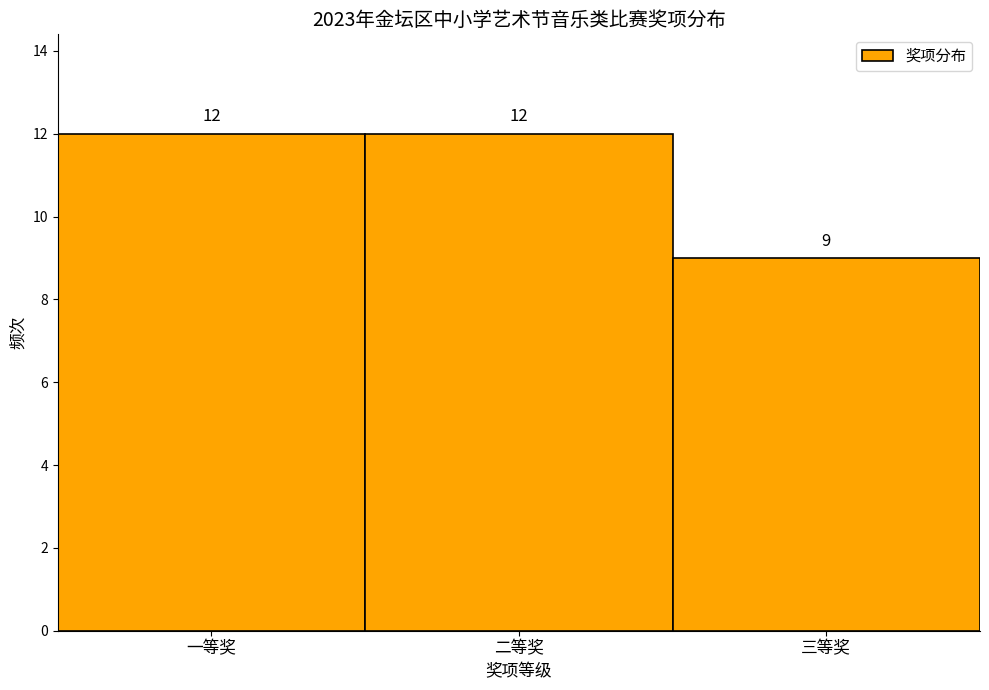

Reading left to right, list all the values displayed in this chart.

12	12	9